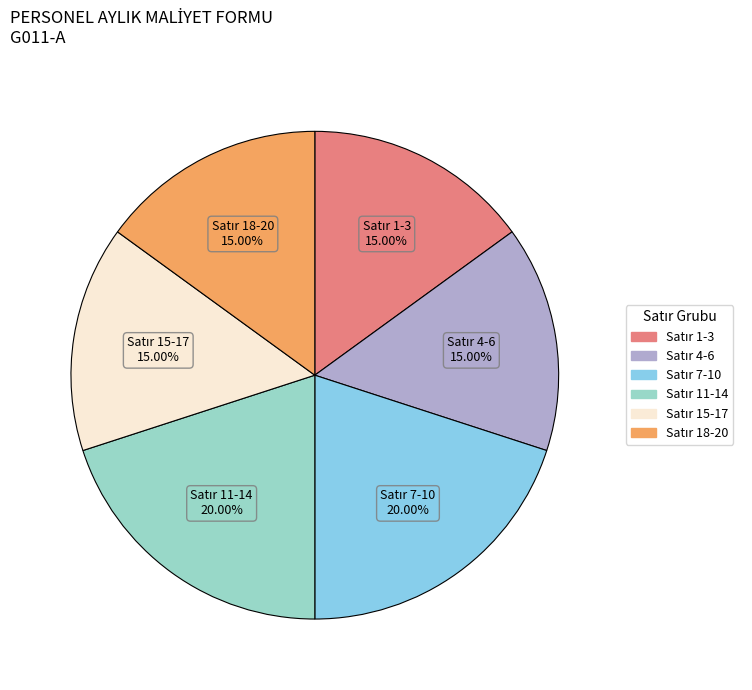

Does any single category account for the majority?

No